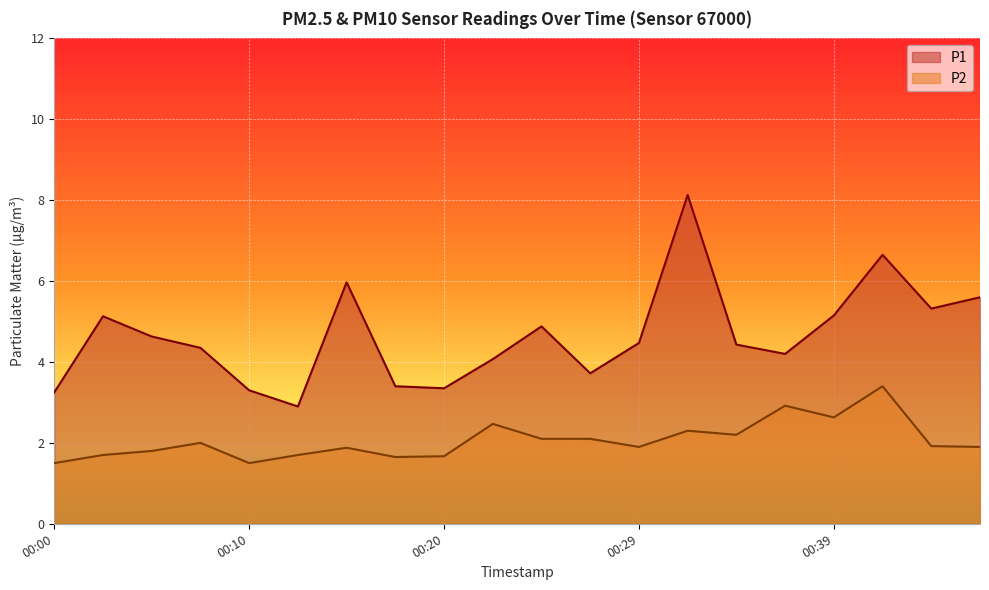

Is it true that P1 equals 6.5 at 00:29?

False